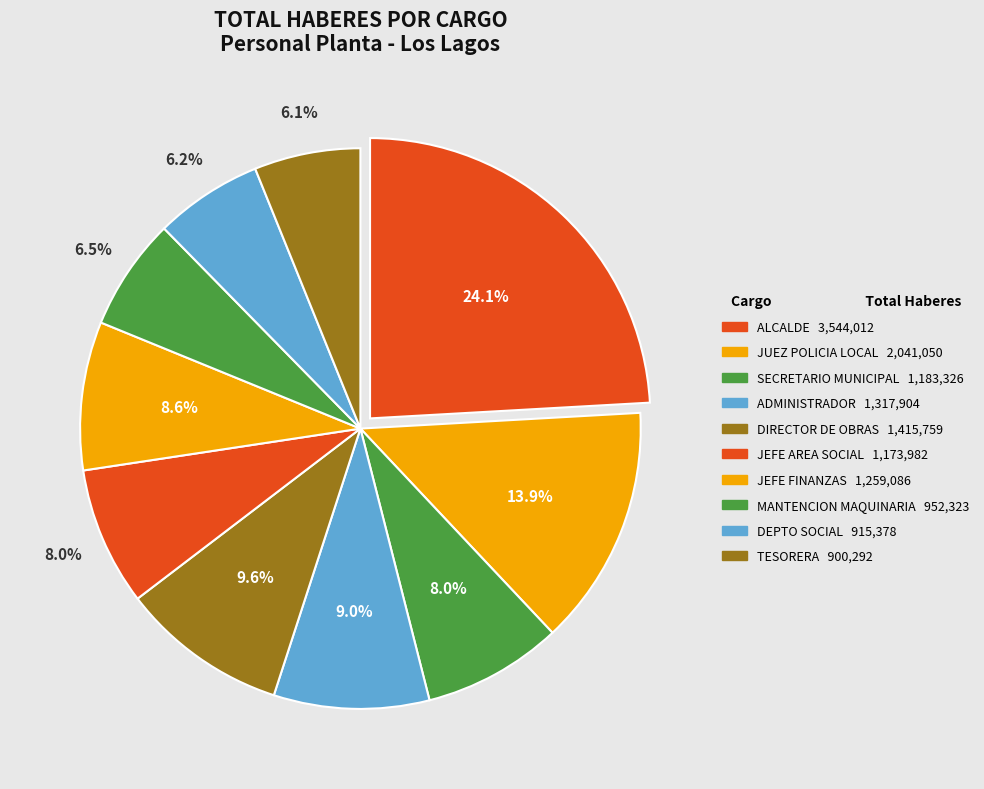

How many segments does this pie chart have?

10